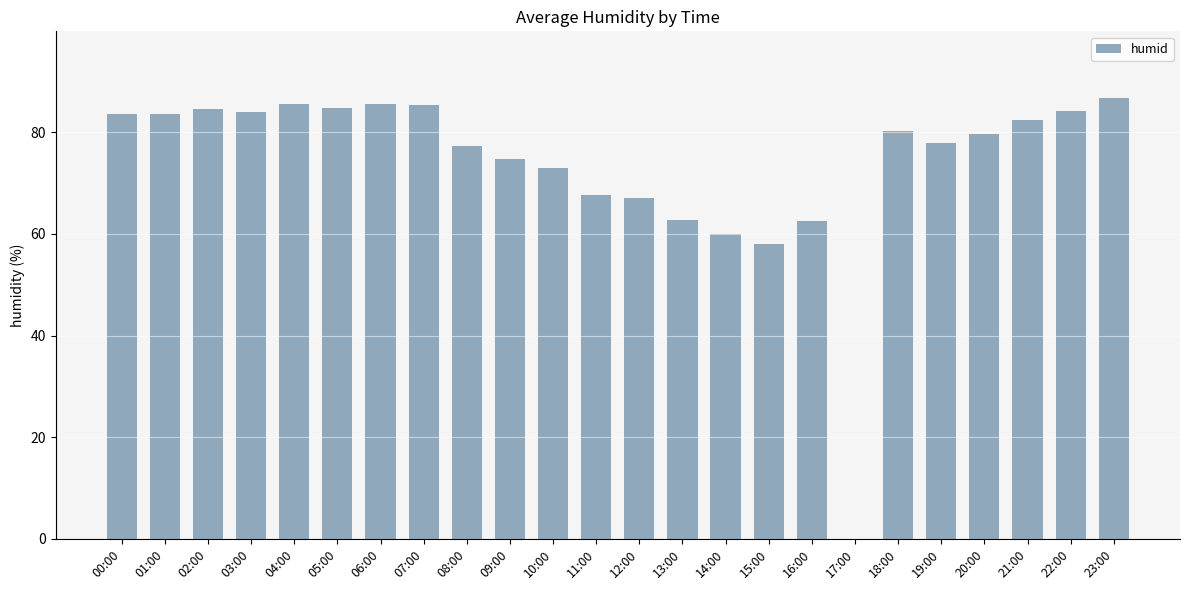

The value at 22:00 is 56.4. True or false?

False